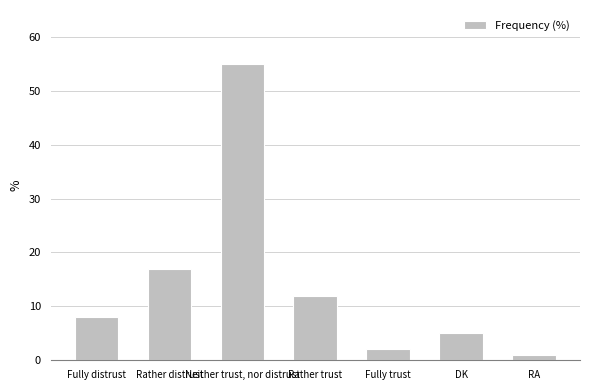

Rank the categories by value from highest to lowest.

Neither trust, nor distrust, Rather distrust, Rather trust, Fully distrust, DK, Fully trust, RA